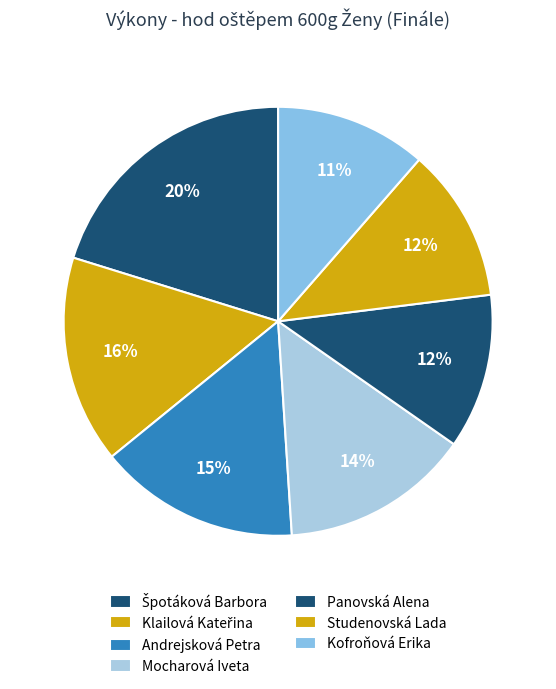

How many slices are in this pie chart?

7